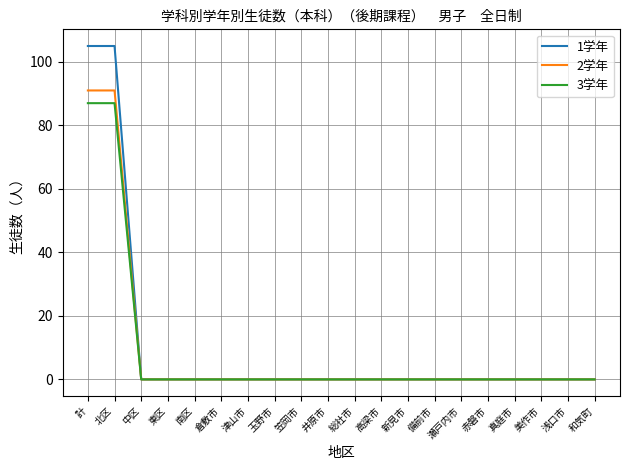

How many lines are shown in the chart?

3